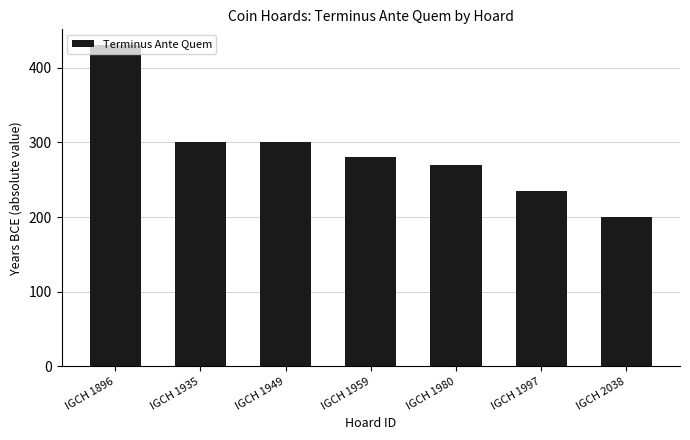

Which has a higher value, IGCH 1896 or IGCH 1935?

IGCH 1896